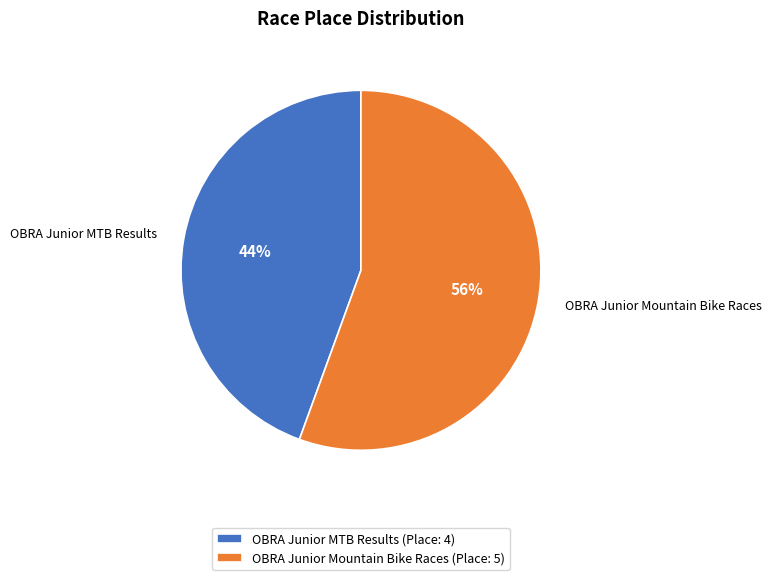

To the nearest percent, what portion does OBRA Junior MTB Results represent?

44%